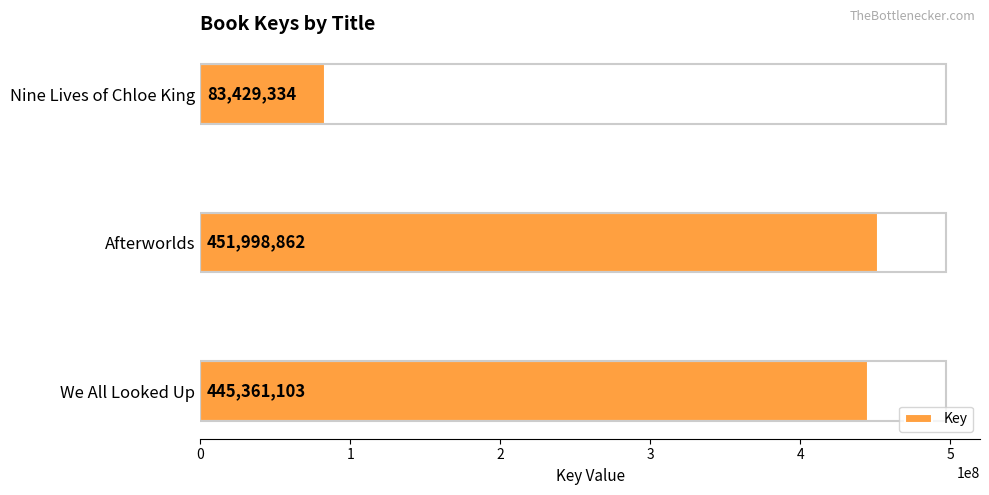

List the labels in order of value, largest first.

Afterworlds, We All Looked Up, Nine Lives of Chloe King